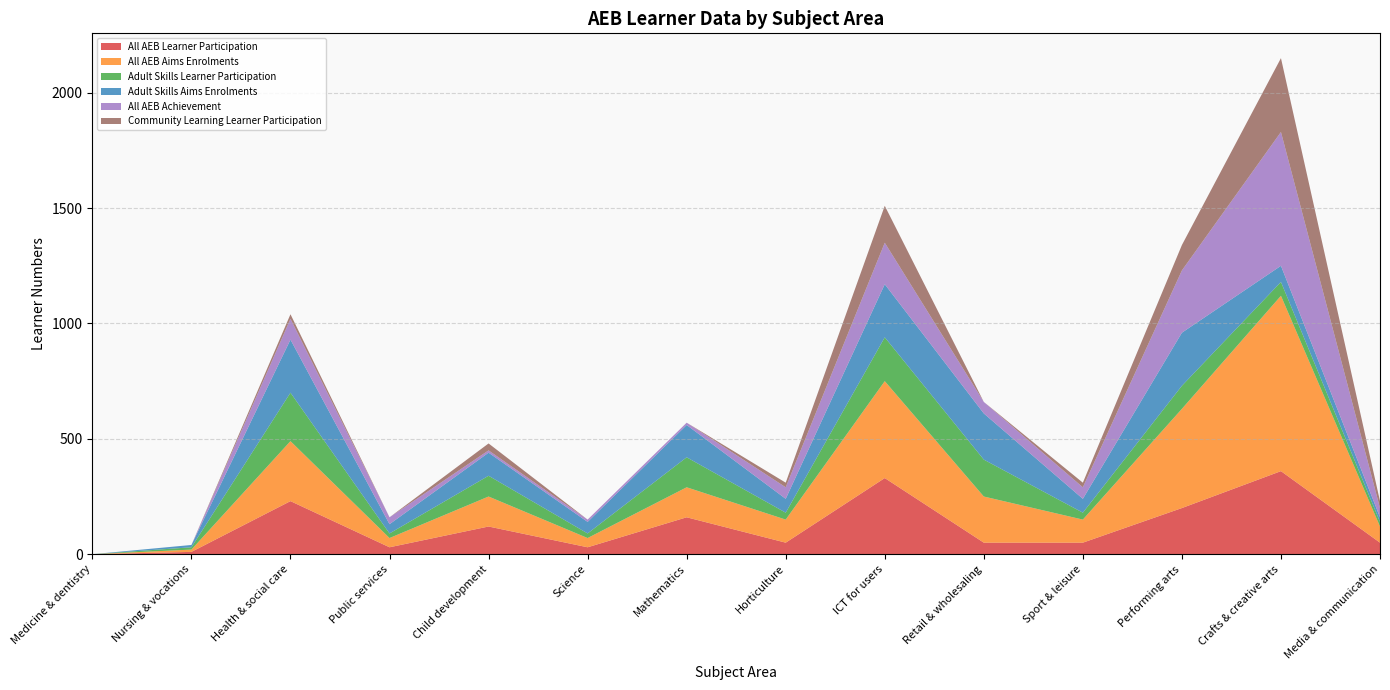

Reading left to right, extract all data points from this chart.

All AEB Learner Participation: 0	10	230	30	120	30	160	50	330	50	50	200	360	50
All AEB Aims Enrolments: 0	10	260	40	130	40	130	100	420	200	100	430	760	70
Adult Skills Learner Participation: 0	10	210	20	90	20	130	30	190	160	30	100	60	20
Adult Skills Aims Enrolments: 0	10	230	40	100	50	140	60	230	200	60	230	70	20
All AEB Achievement: 0	0	90	30	10	10	10	50	180	50	50	270	580	40
Community Learning Learner Participation: 0	0	20	0	30	0	0	20	160	0	20	110	320	30